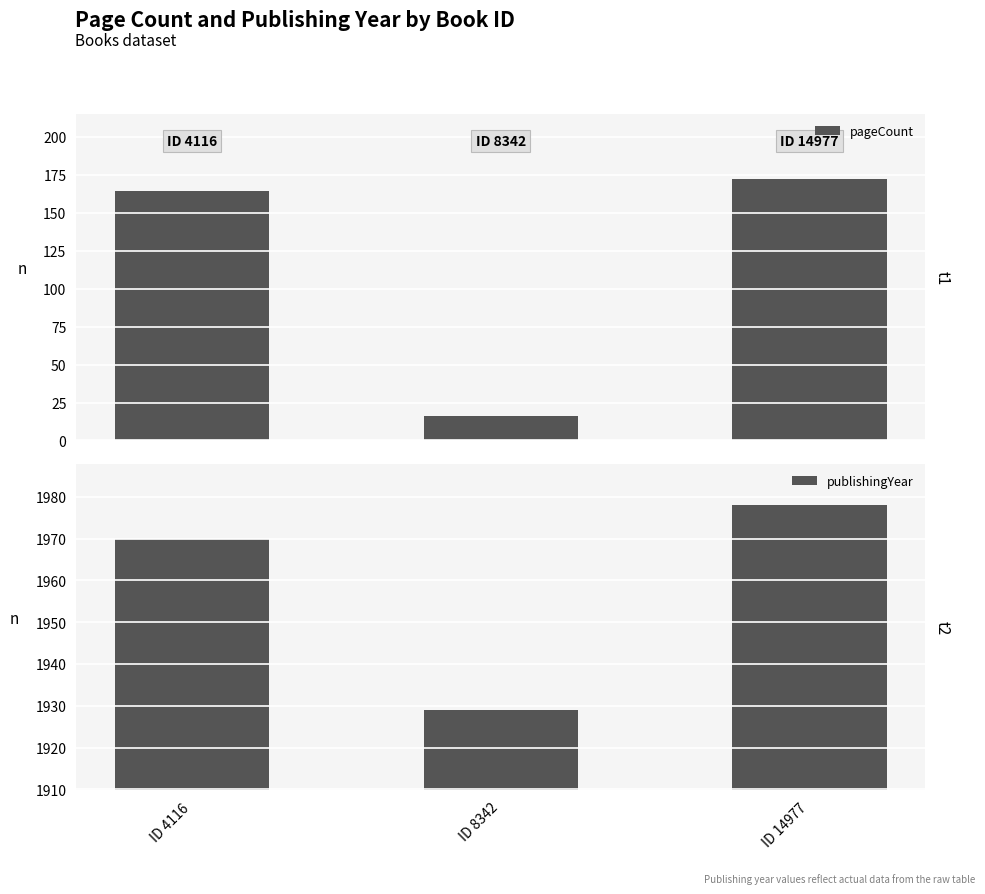

Reading left to right, transcribe all the data shown in this chart.

pageCount: 164	16	172
publishingYear: 1970	1929	1978